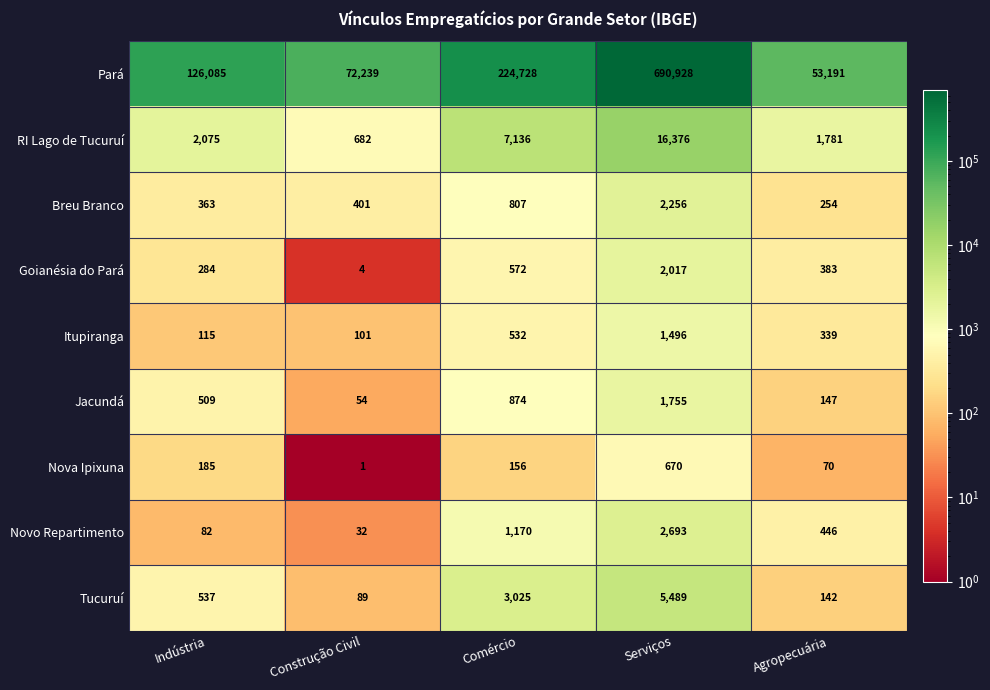

At which label is Breu Branco closest to 1255?

Comércio